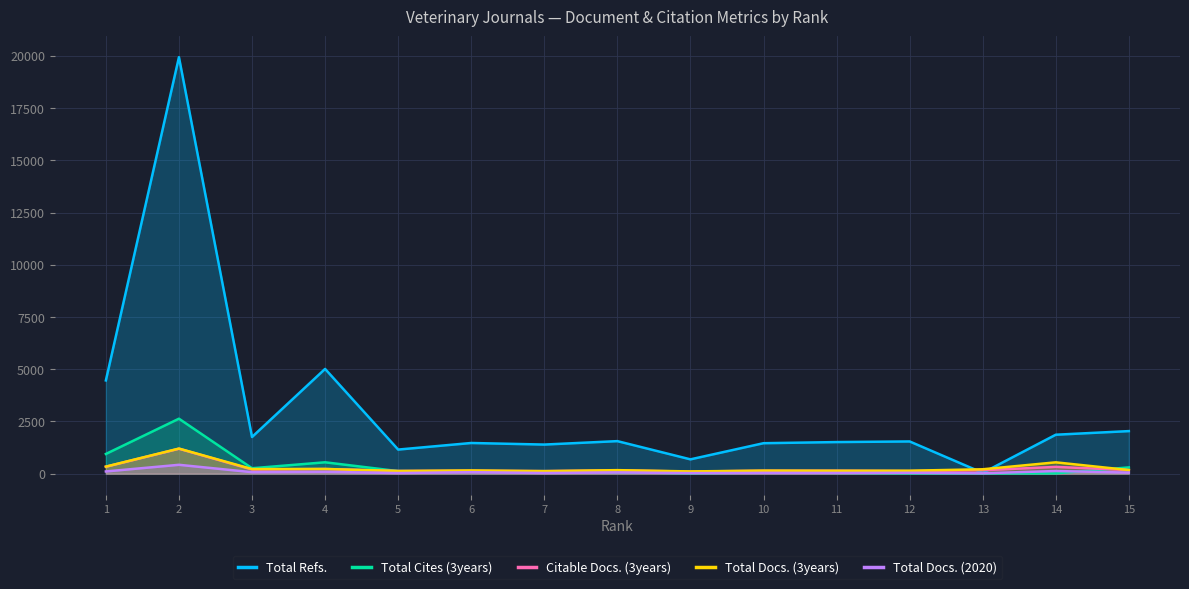

Reading right to left, list all the values displayed in this chart.

Total Refs.: 2038	1865	40	1543	1513	1459	686	1558	1394	1469	1154	5015	1756	19937	4464
Total Cites (3years): 300	16	12	15	37	55	20	72	120	96	122	545	260	2632	944
Citable Docs. (3years): 173	325	164	125	141	140	102	155	122	139	128	225	199	1195	332
Total Docs. (3years): 174	543	211	142	141	147	108	169	122	156	128	225	221	1202	339
Total Docs. (2020): 51	128	18	41	35	36	27	58	32	71	30	88	72	425	107